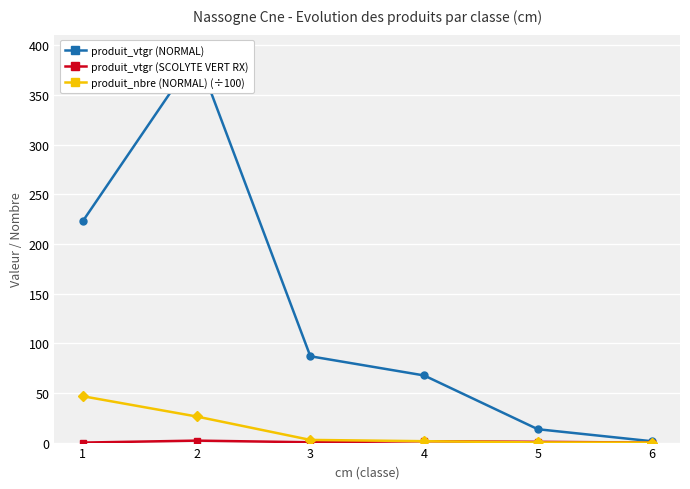

Rank the series at 3 from highest to lowest value.

produit_vtgr (NORMAL), produit_nbre (NORMAL) (÷100), produit_vtgr (SCOLYTE VERT RX)